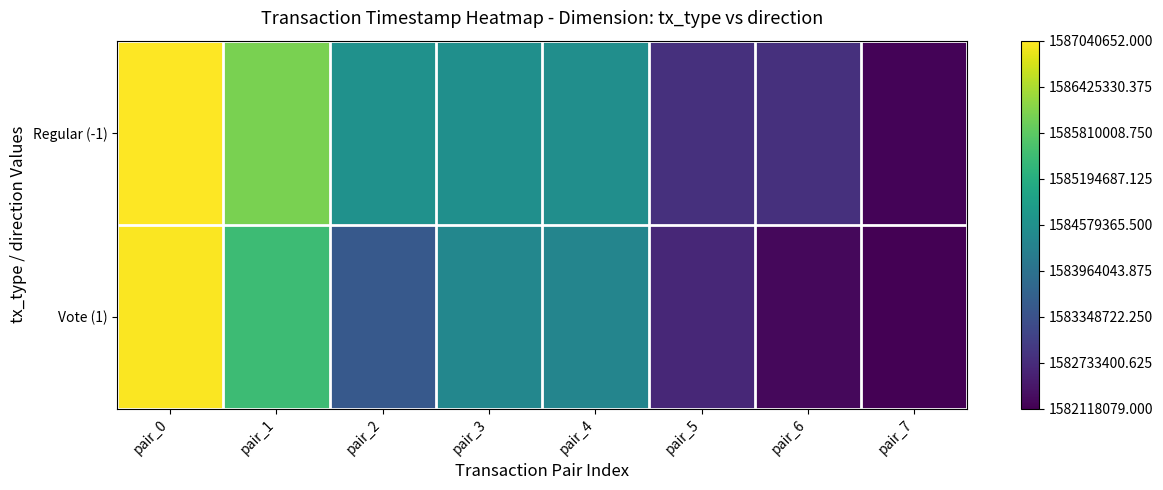

How many data points does each series have?

8